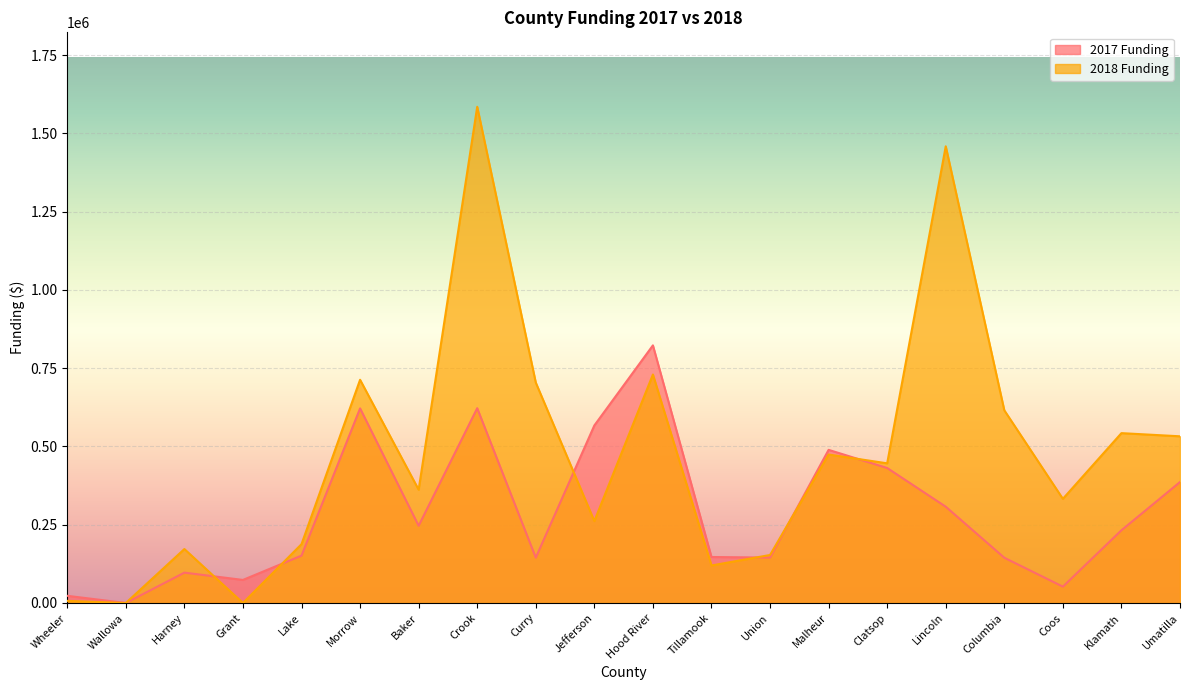

How many lines are shown in the chart?

2